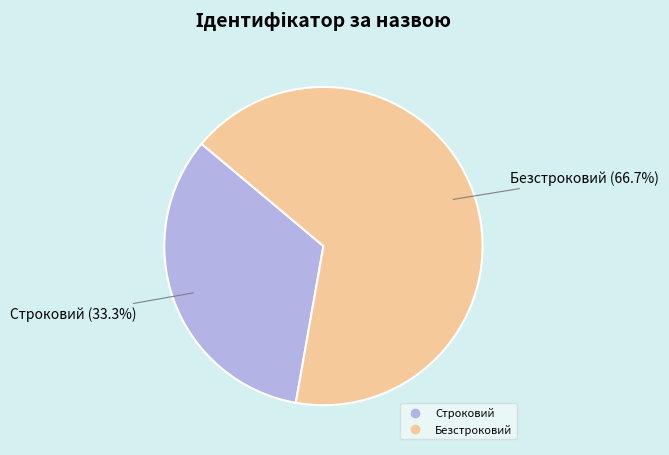

Do Строковий and Безстроковий together represent more than half of the pie?

Yes